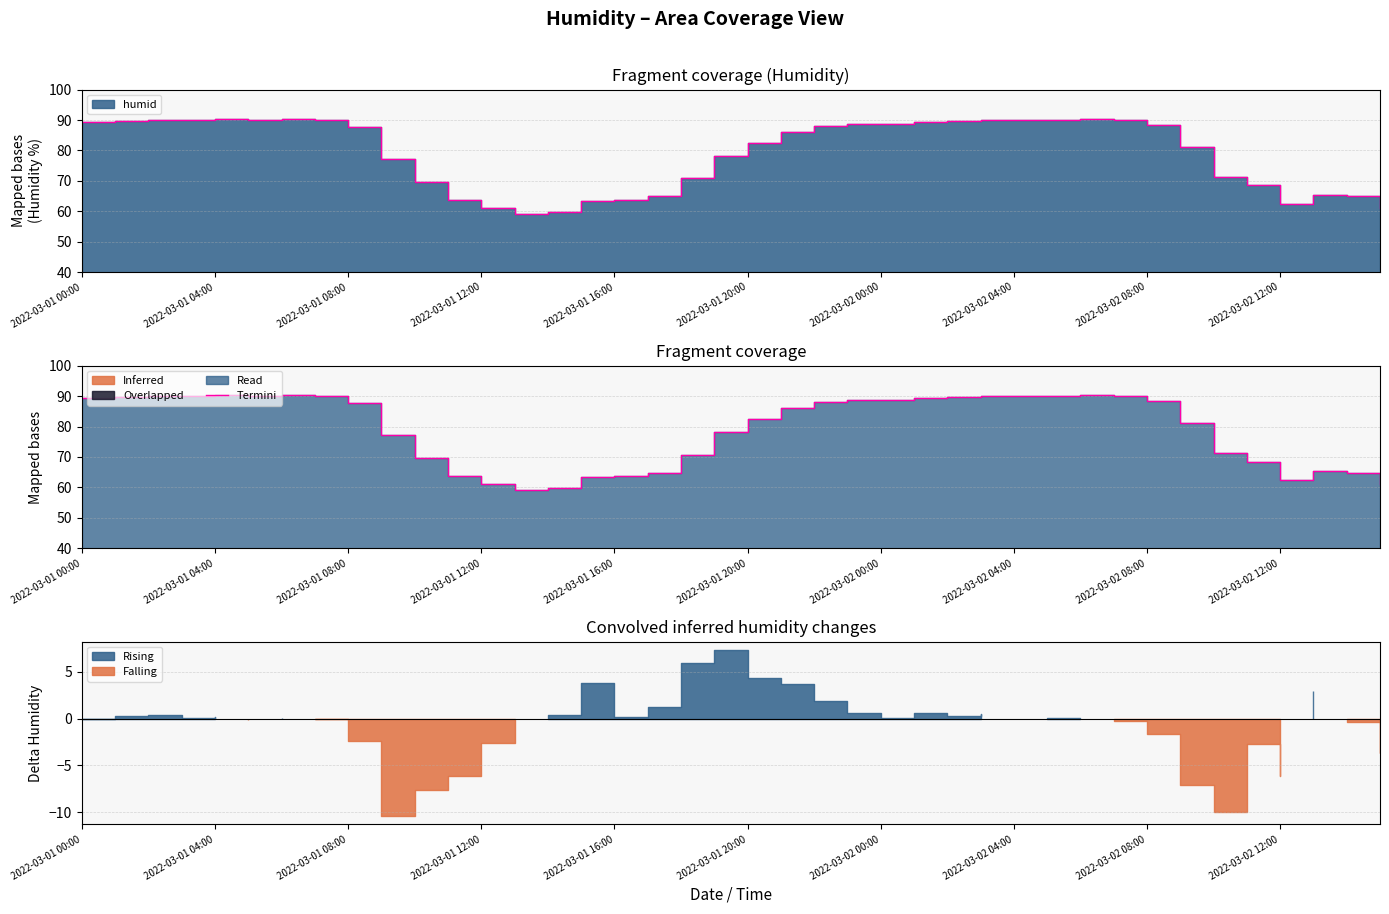

True or false: there are more than 2 points higher than both neighbors.

True